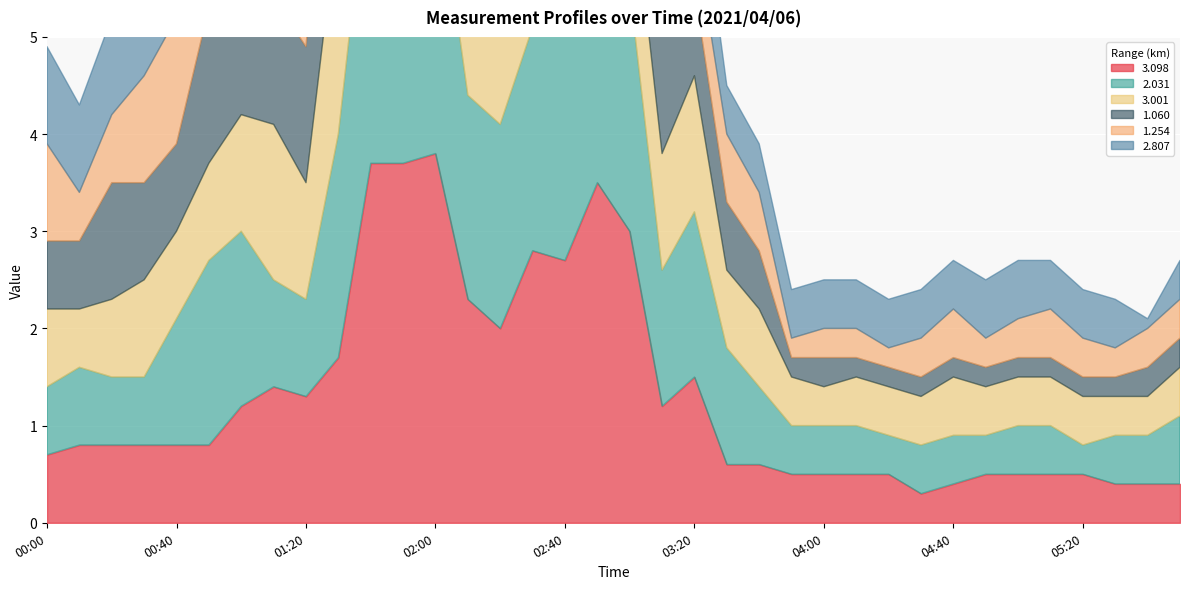

Count the number of categories in the chart.

36